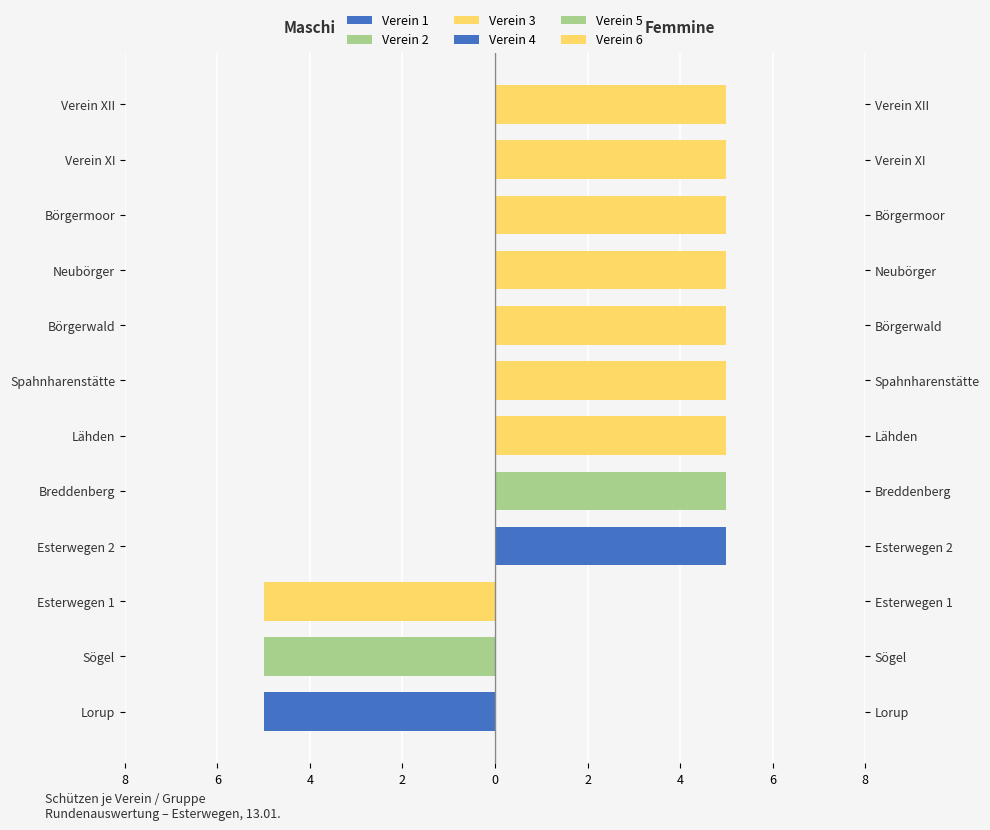

Which has a higher value, Esterwegen 1 or Verein XI?

Esterwegen 1